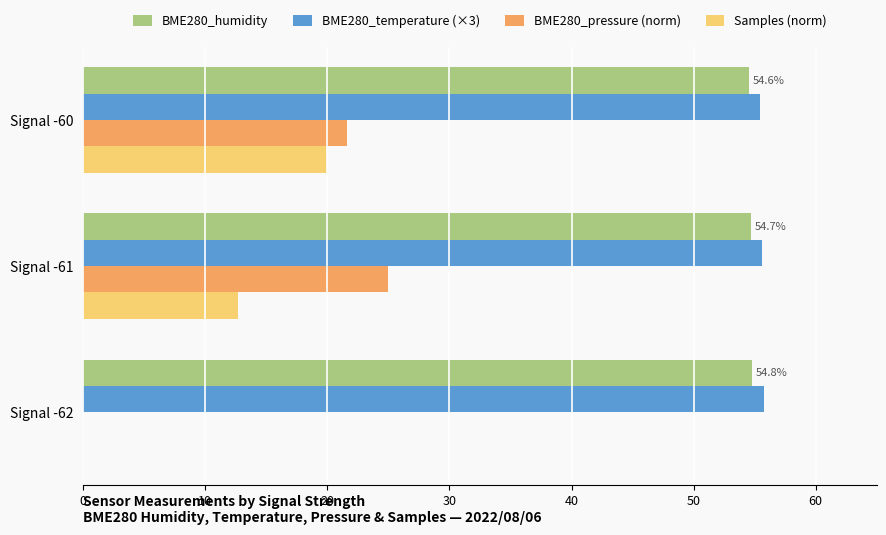

What is the sum of all BME280_temperature (×3) values?

166.8